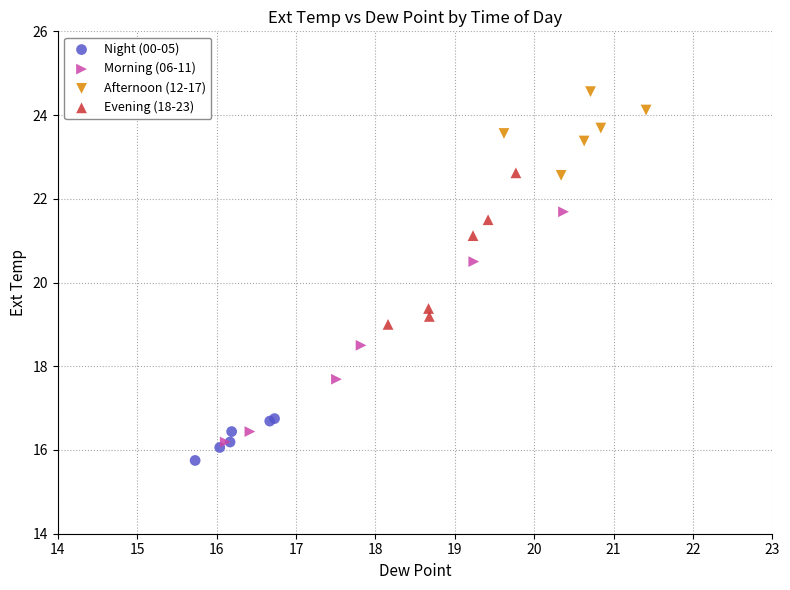

What are all the series names shown in the legend?

Night (00-05), Morning (06-11), Afternoon (12-17), Evening (18-23)